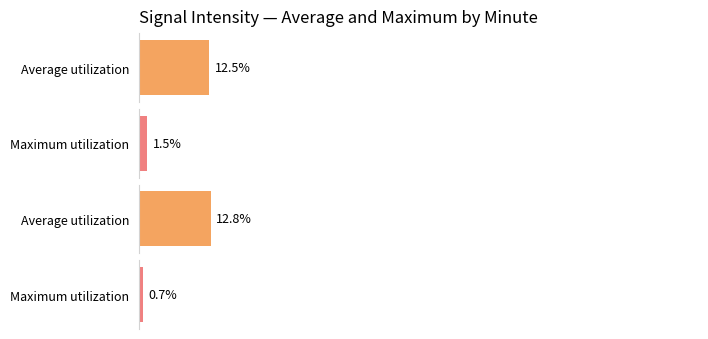

Are the bars horizontal?

Yes